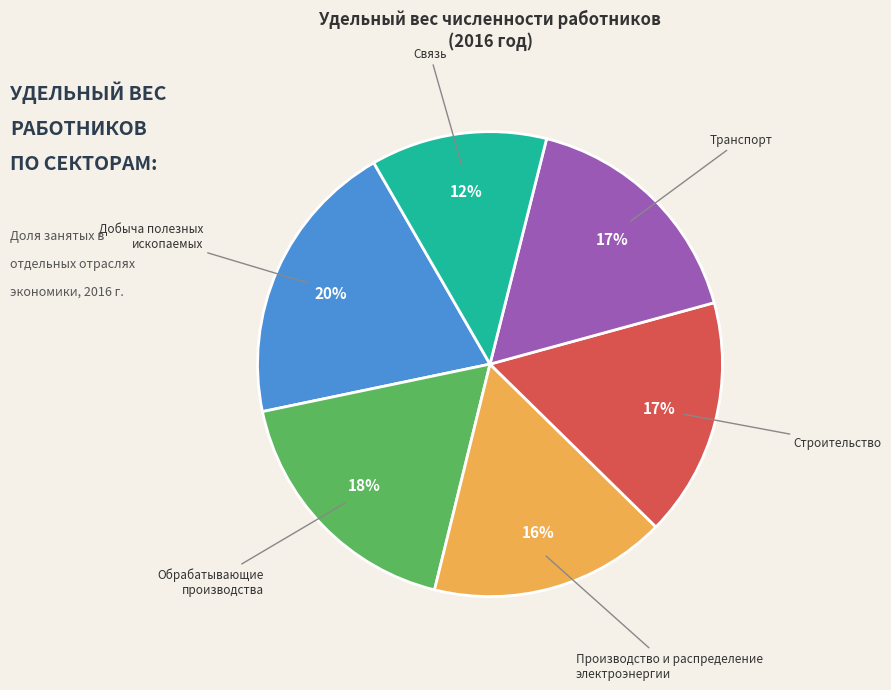

Between Добыча полезных ископаемых and Транспорт, which is larger?

Добыча полезных ископаемых